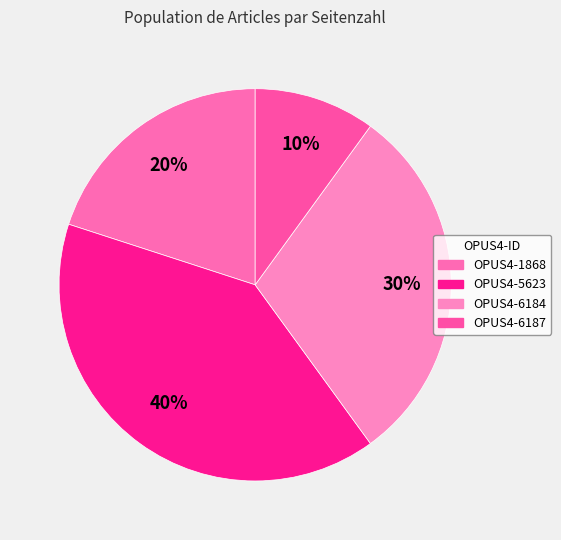

To the nearest percent, what percentage of the pie is OPUS4-6187?

10%